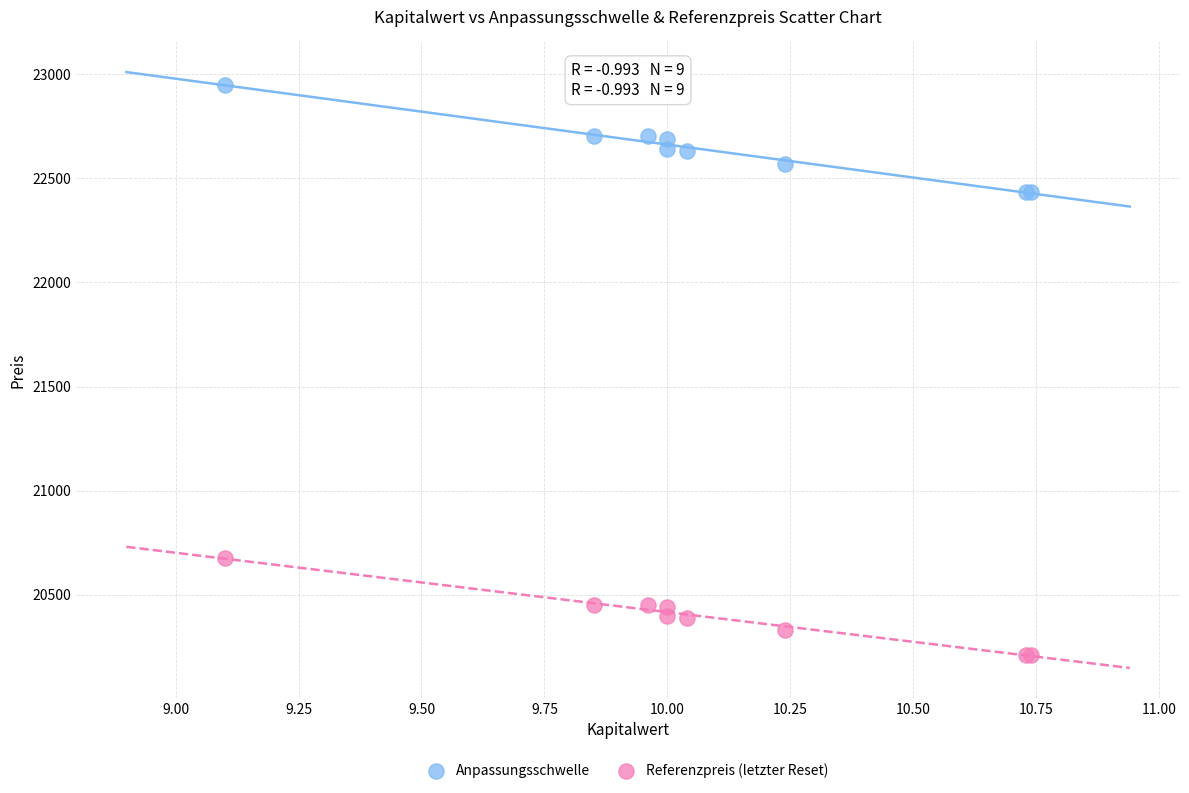

What is the X range (max minus min) for the scatter plot?

1.6